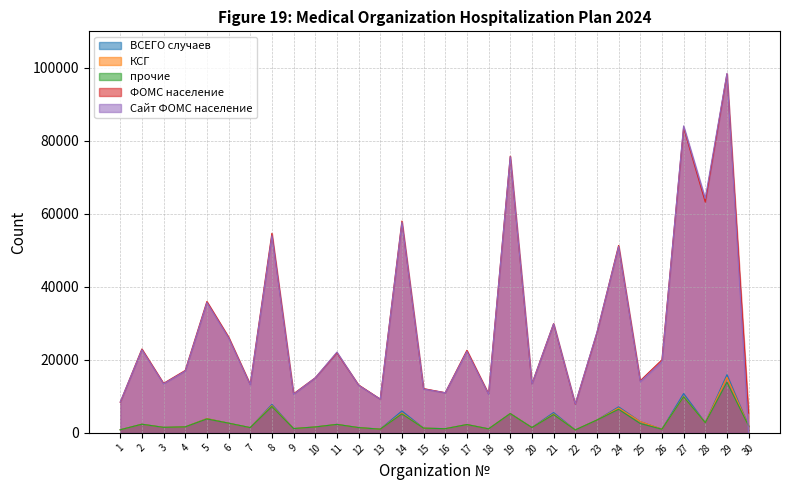

At 28, list the series in order from smallest to largest.

ВСЕГО случаев, КСГ, прочие, ФОМС население, Сайт ФОМС население